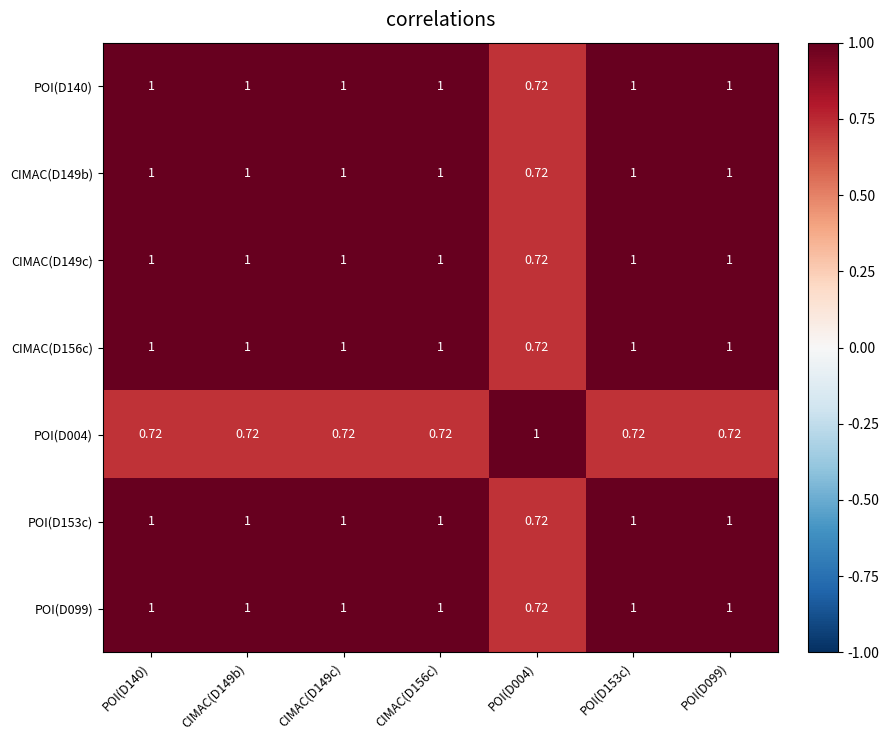

How many categories are shown in the chart?

7